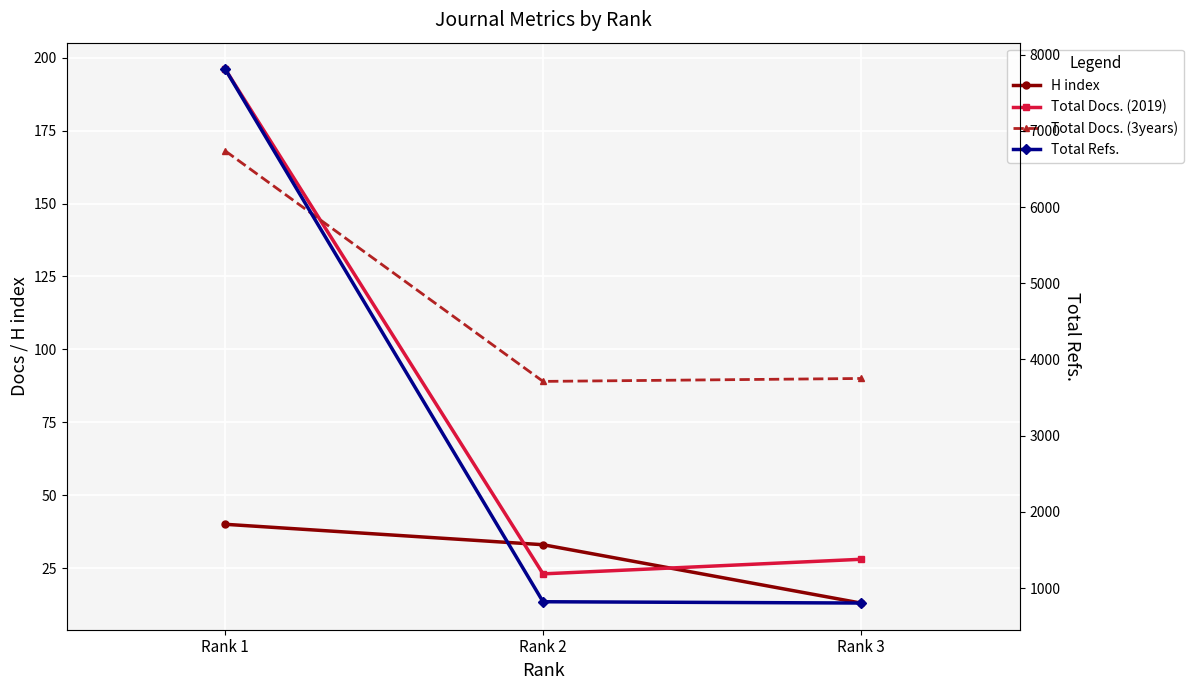

At Rank 3, list the series in order from smallest to largest.

H index, Total Docs. (2019), Total Docs. (3years), Total Refs.